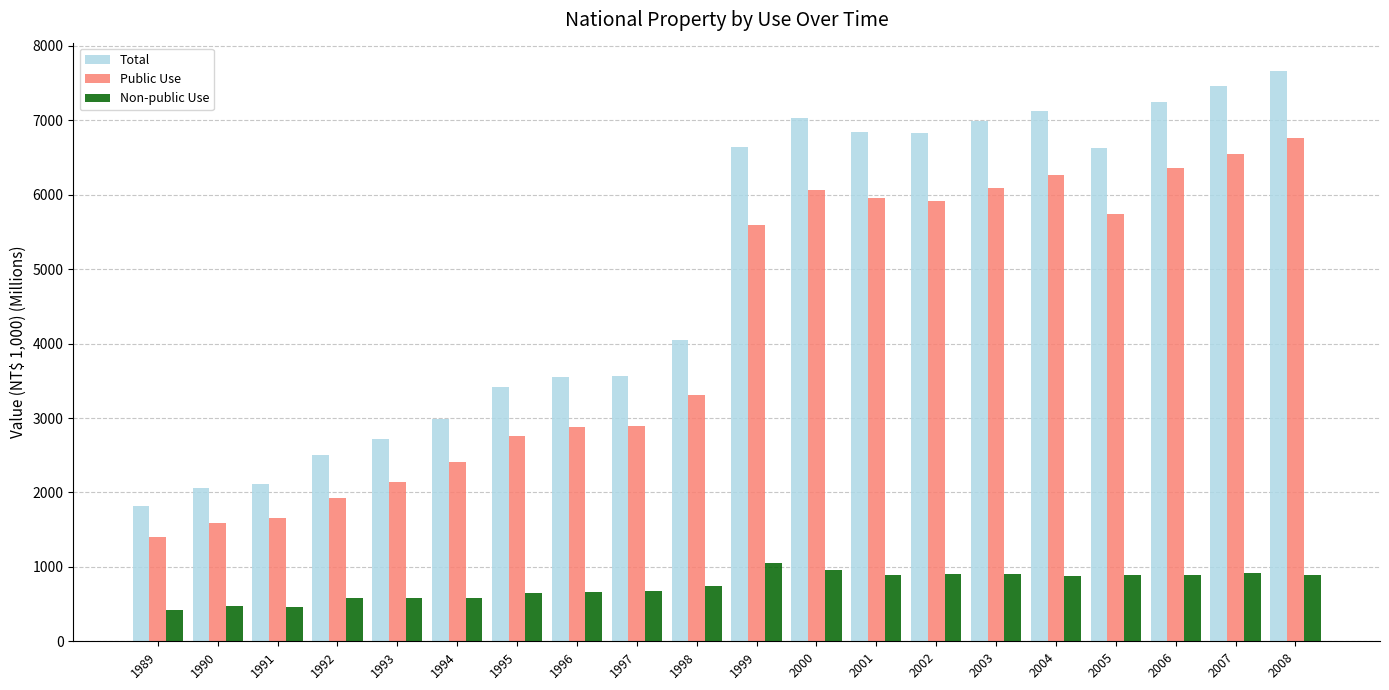

Which series changed the most between 1991 and 2006?

Total